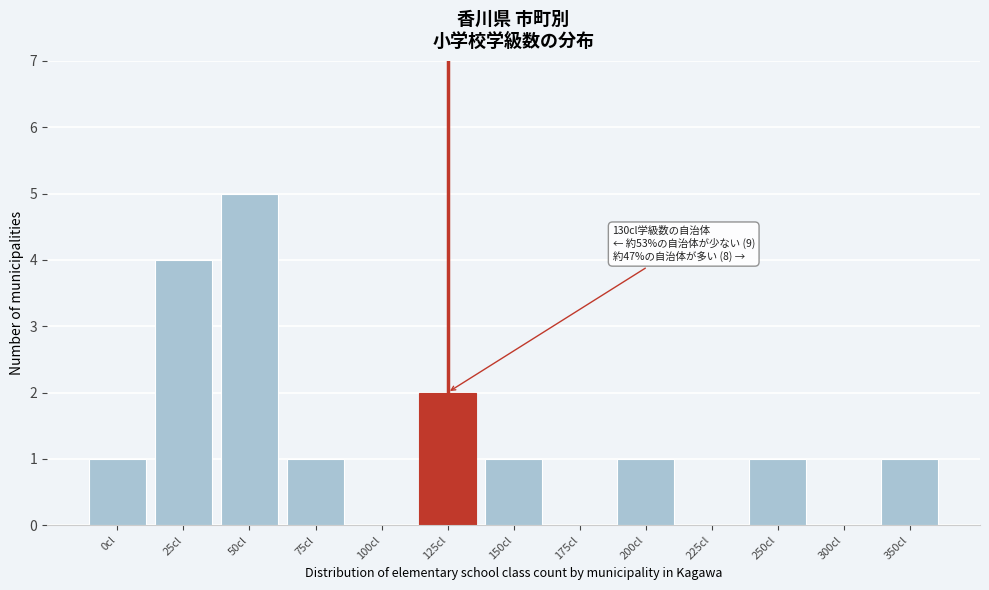

Reading left to right, what are all the values shown in this chart?

0cl=1	25cl=4	50cl=5	75cl=1	100cl=0	125cl=2	150cl=1	175cl=0	200cl=1	225cl=0	250cl=1	300cl=0	350cl=1